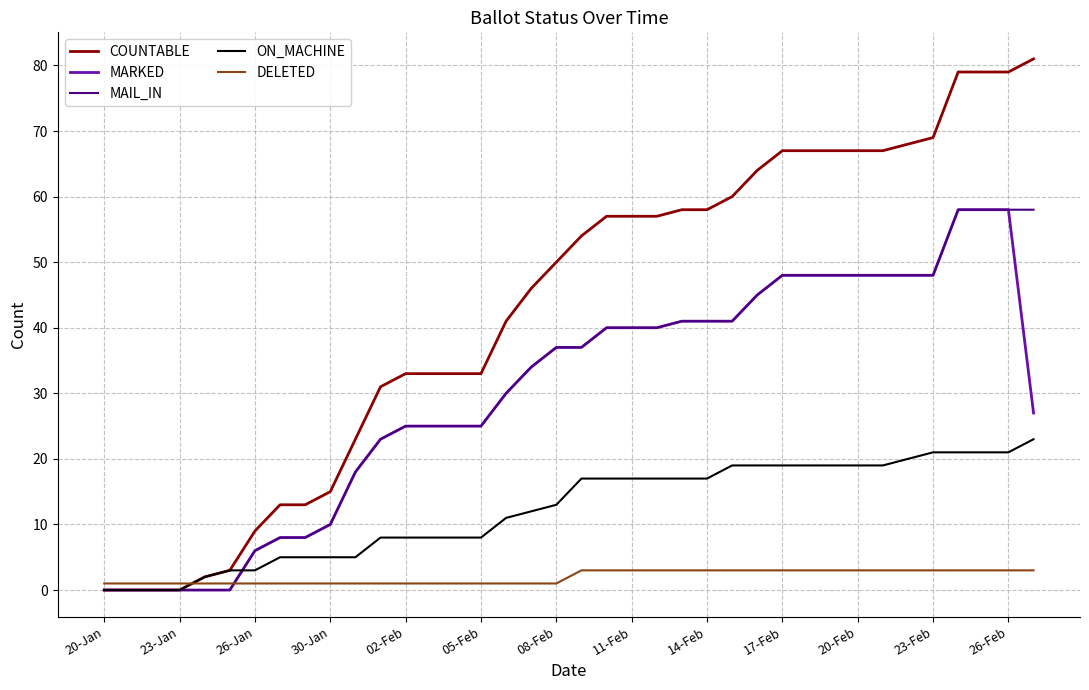

What is the average value of the ON_MACHINE series?

12